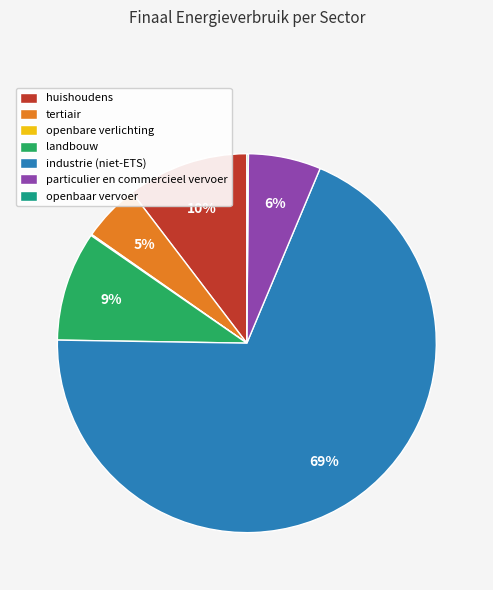

The industrie (niet-ETS) slice represents 69% of the pie. True or false?

True